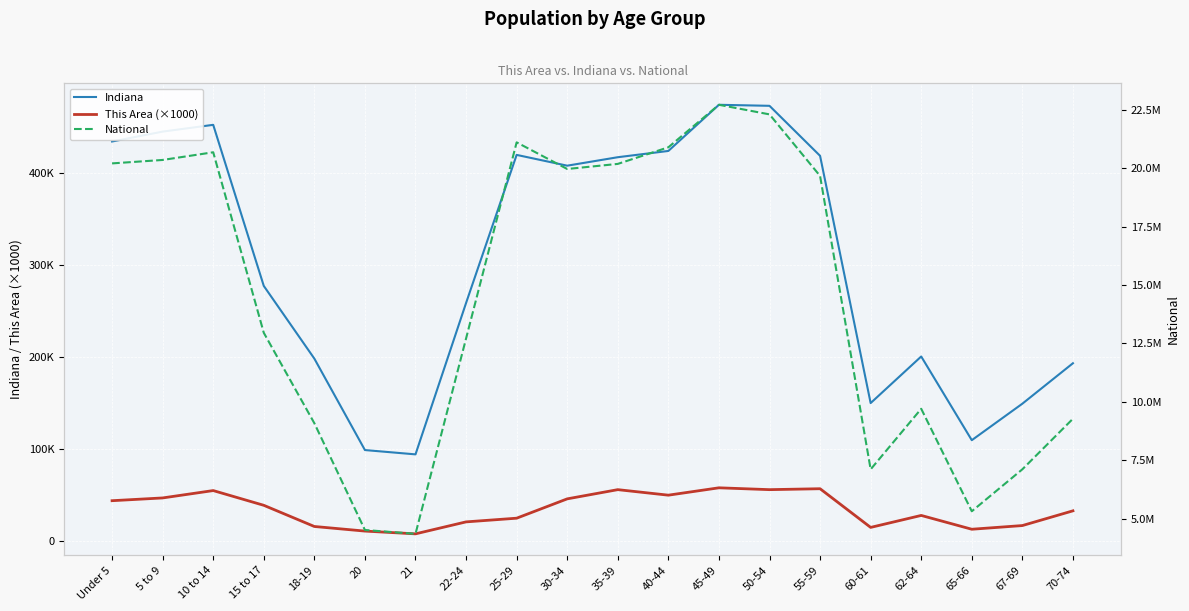

Read the National value at 65-66.

5319902